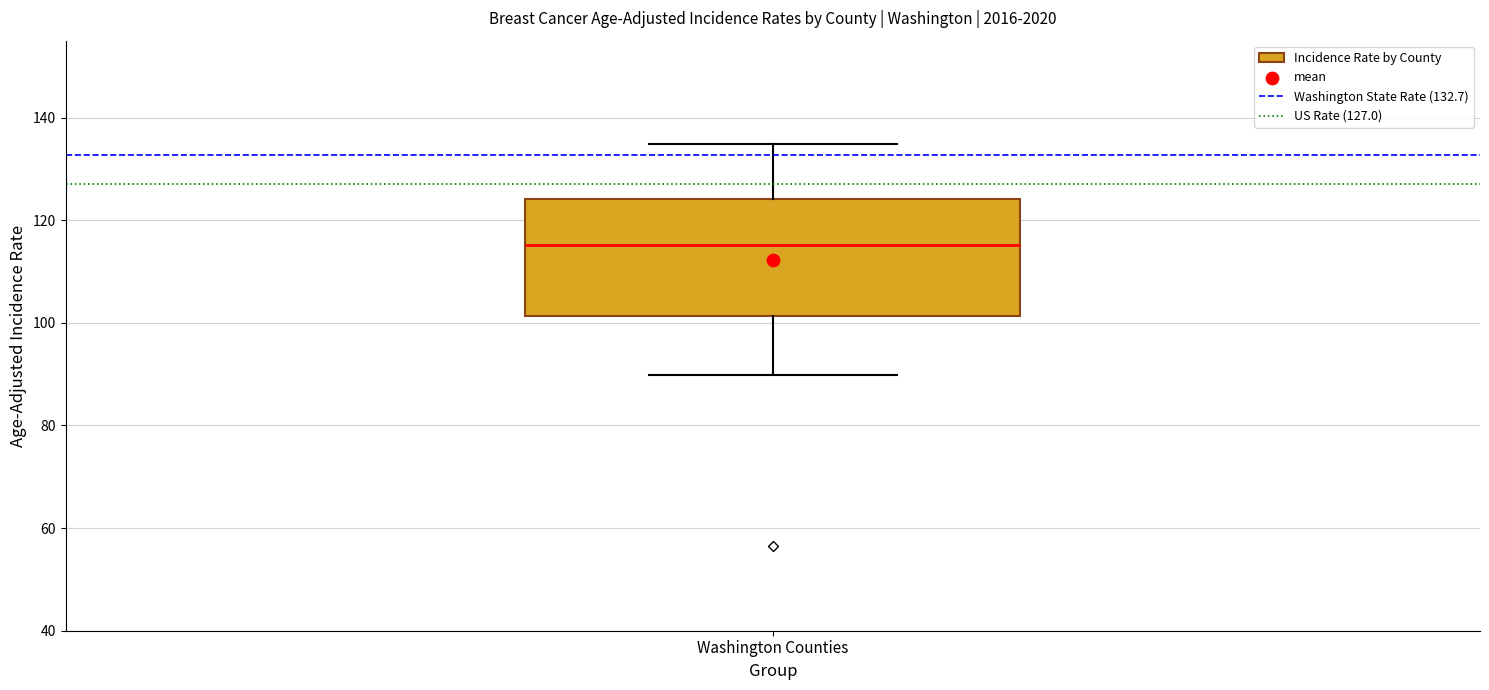

Read this box plot against the y-axis: the position of the median line, the range covered by the box, and the ends of both whiskers. The values are not printed on the chart, so give them approximately, as read against the axis.

median 116, box 102 to 124, whiskers 90 to 134